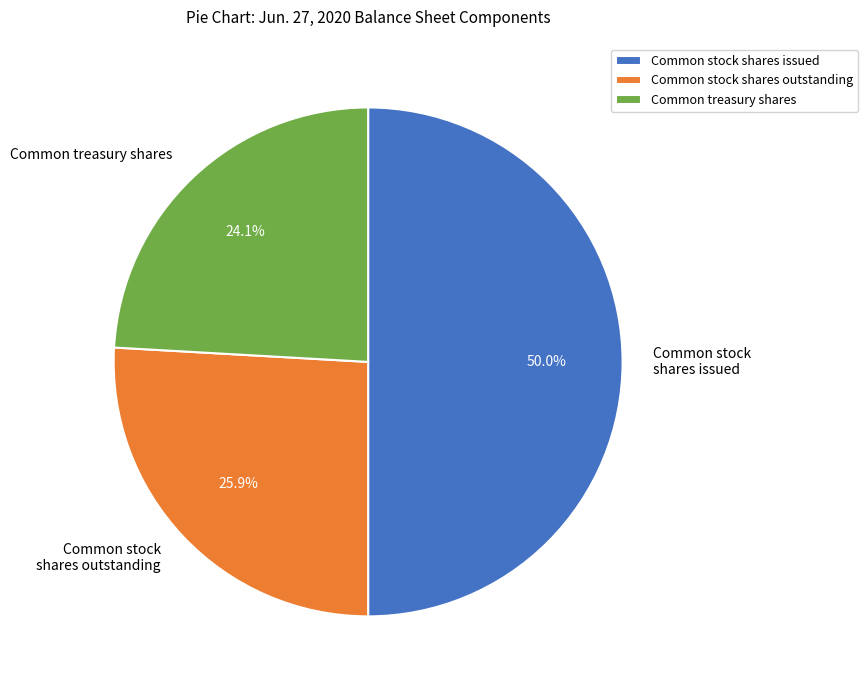

Does Common treasury shares represent more than half of the total?

No